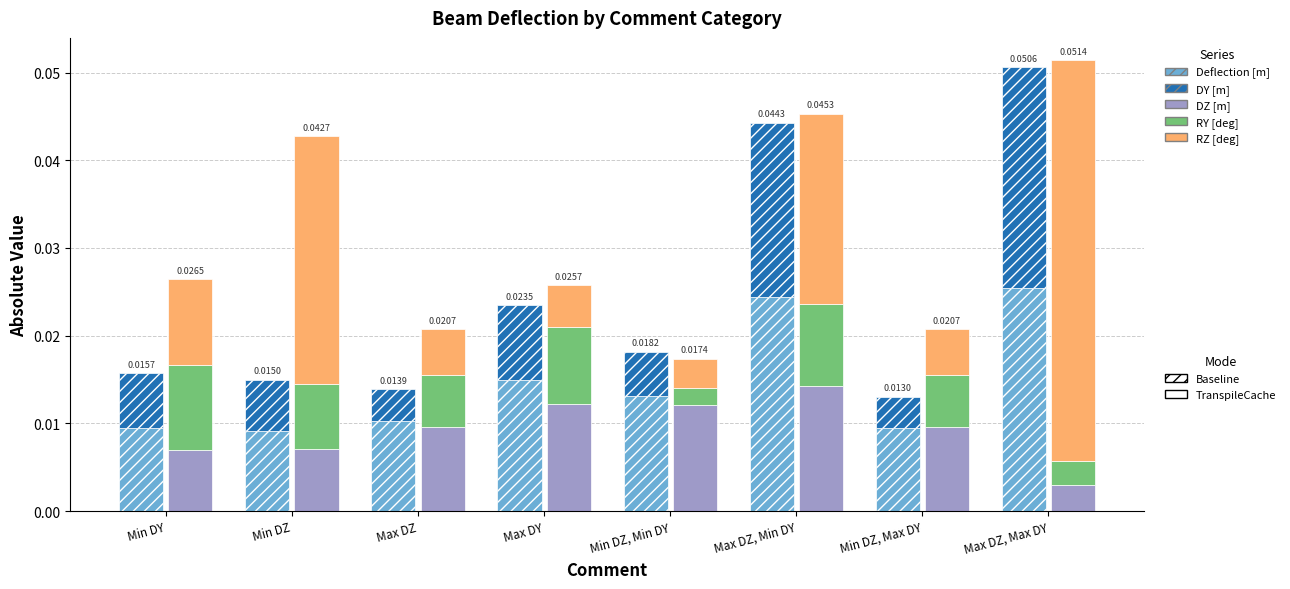

Between Min DZ, Min DY and Max DZ, Min DY, which is larger?

Max DZ, Min DY